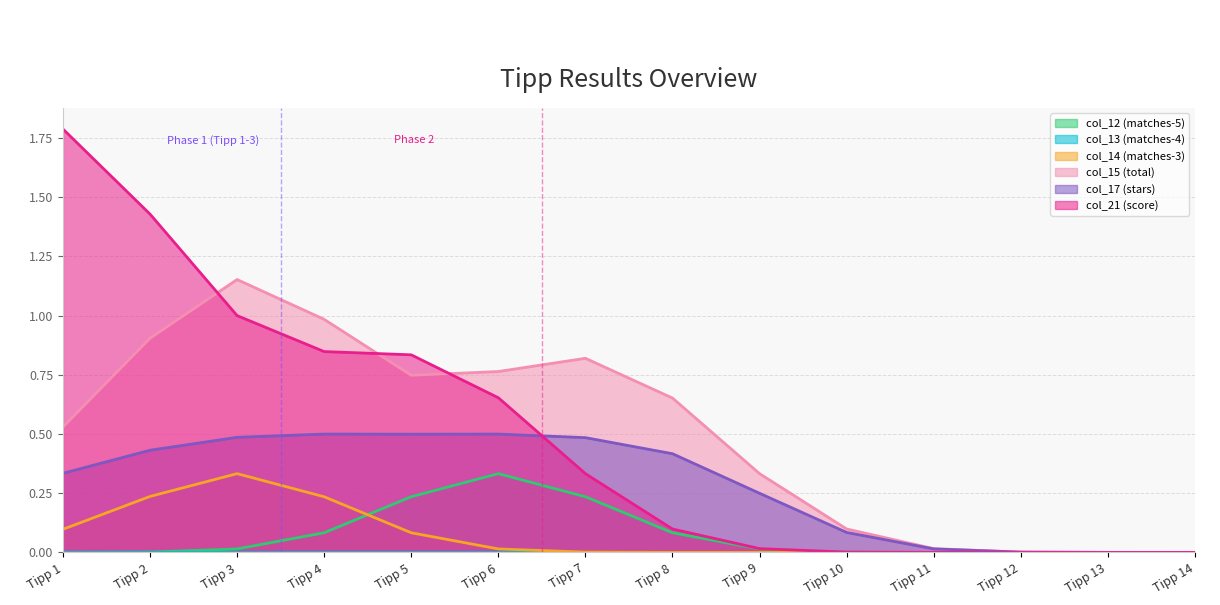

Count the number of data series in this chart.

6